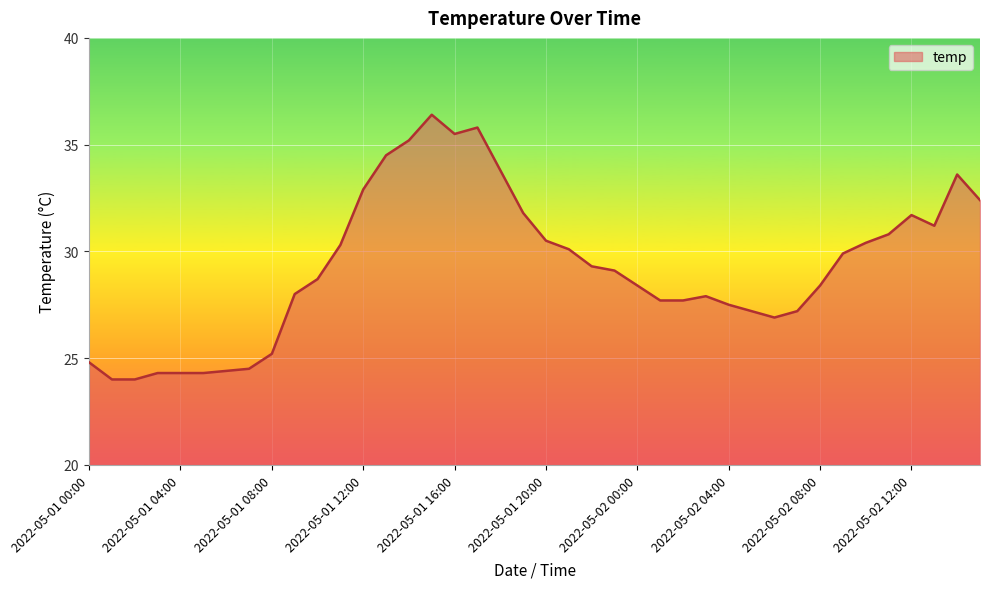

What is the greatest value displayed?

36.4